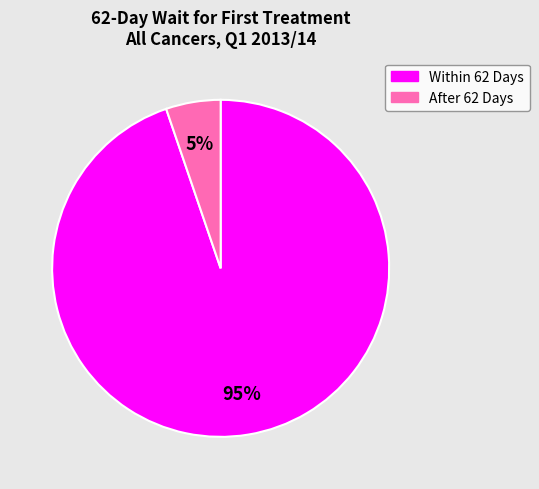

Is there a majority slice in this chart?

Yes